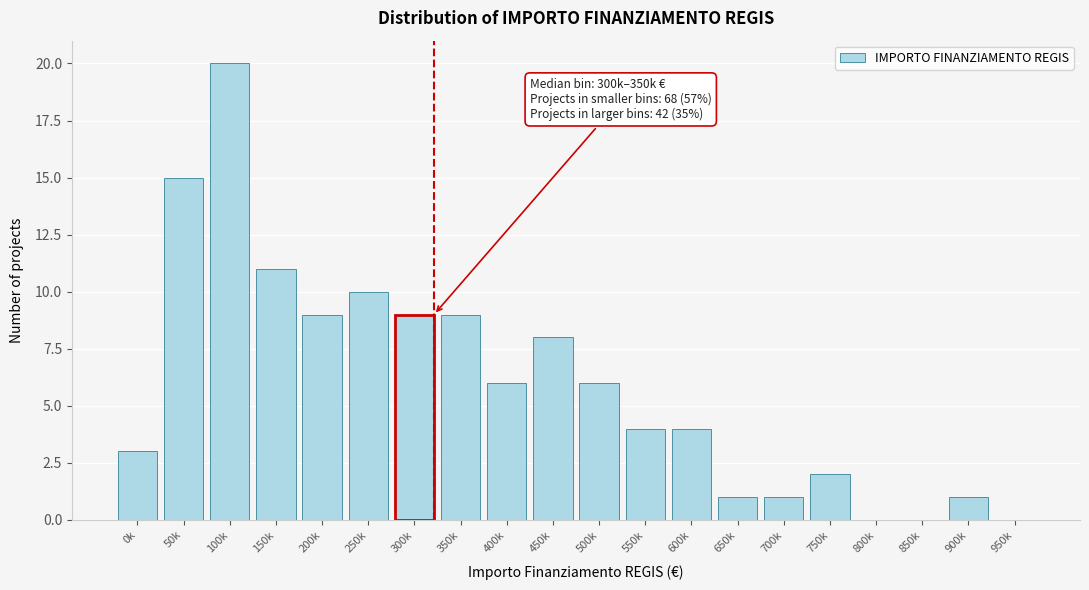

Reading left to right, extract all data points from this chart.

0k=3	50k=15	100k=20	150k=11	200k=9	250k=10	300k=9	350k=9	400k=6	450k=8	500k=6	550k=4	600k=4	650k=1	700k=1	750k=2	800k=0	850k=0	900k=1	950k=0